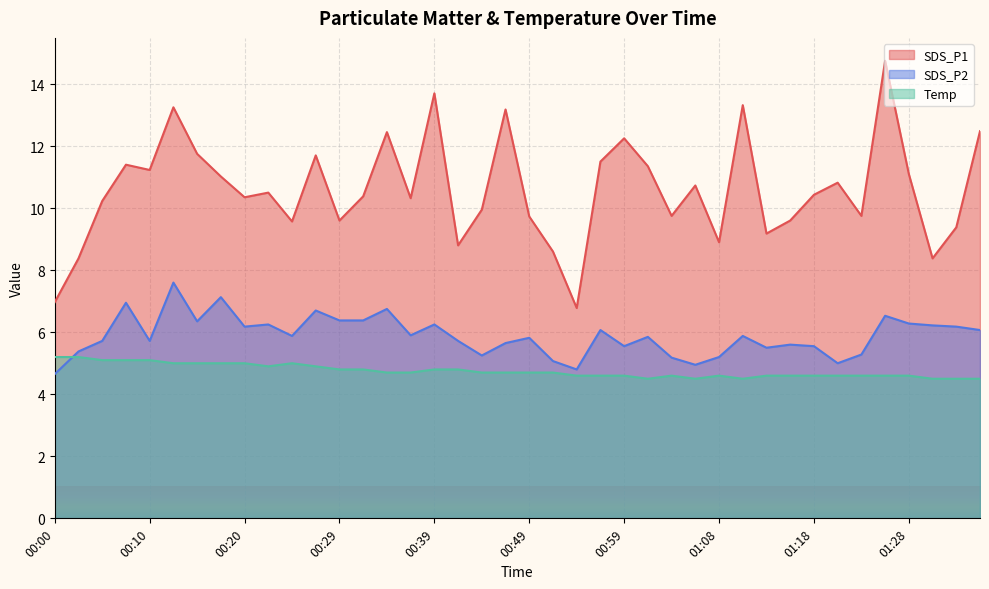

Which series has the largest total across all categories?

SDS_P1